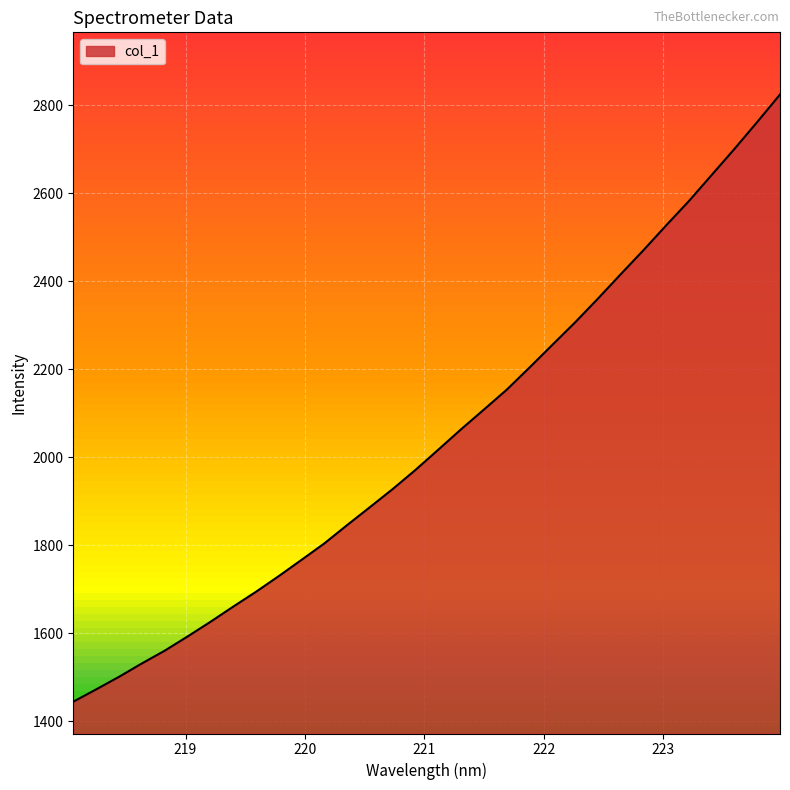

True or false: the data shows 2203.6 at 221.8812.

True